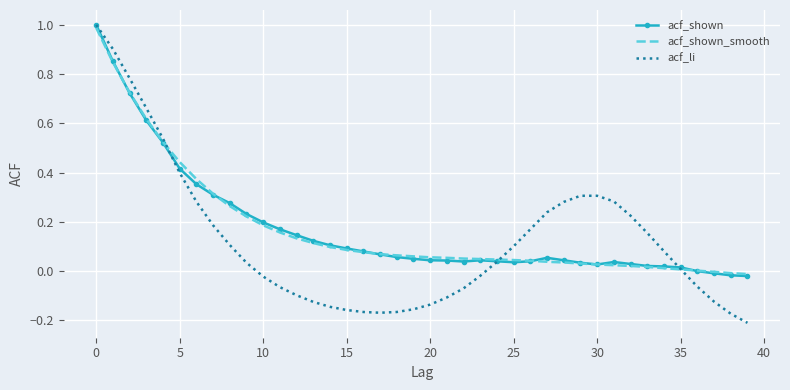

True or false: acf_shown and acf_li intersect in this chart.

True